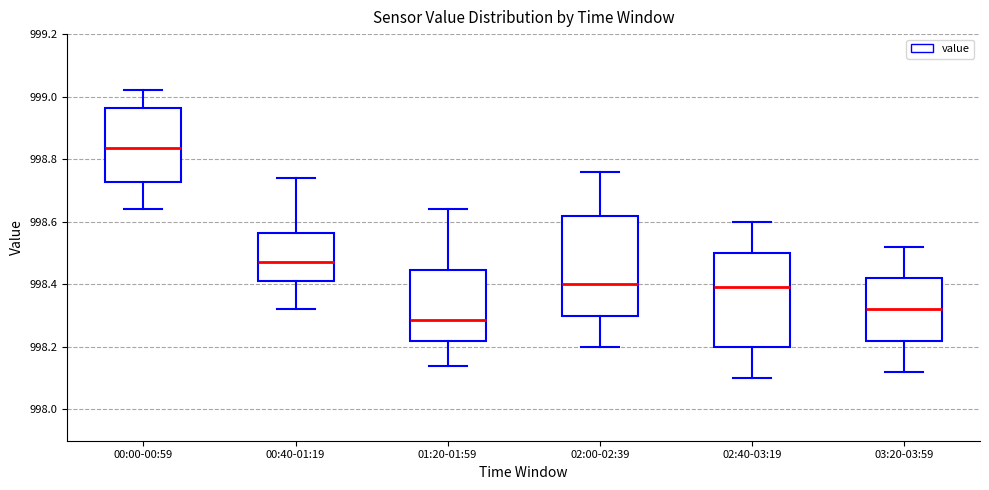

Reading left to right, read every box against the y-axis: the position of its median line, the range the box covers, and the ends of its whiskers. The values are not printed on the chart, so give them approximately, as read against the axis.

00:00-00:59: median 998.84, box 998.72 to 998.96, whiskers 998.64 to 999.02
00:40-01:19: median 998.48, box 998.42 to 998.56, whiskers 998.32 to 998.74
01:20-01:59: median 998.28, box 998.22 to 998.44, whiskers 998.14 to 998.64
02:00-02:39: median 998.40, box 998.30 to 998.62, whiskers 998.20 to 998.76
02:40-03:19: median 998.40, box 998.20 to 998.50, whiskers 998.10 to 998.60
03:20-03:59: median 998.32, box 998.22 to 998.42, whiskers 998.12 to 998.52